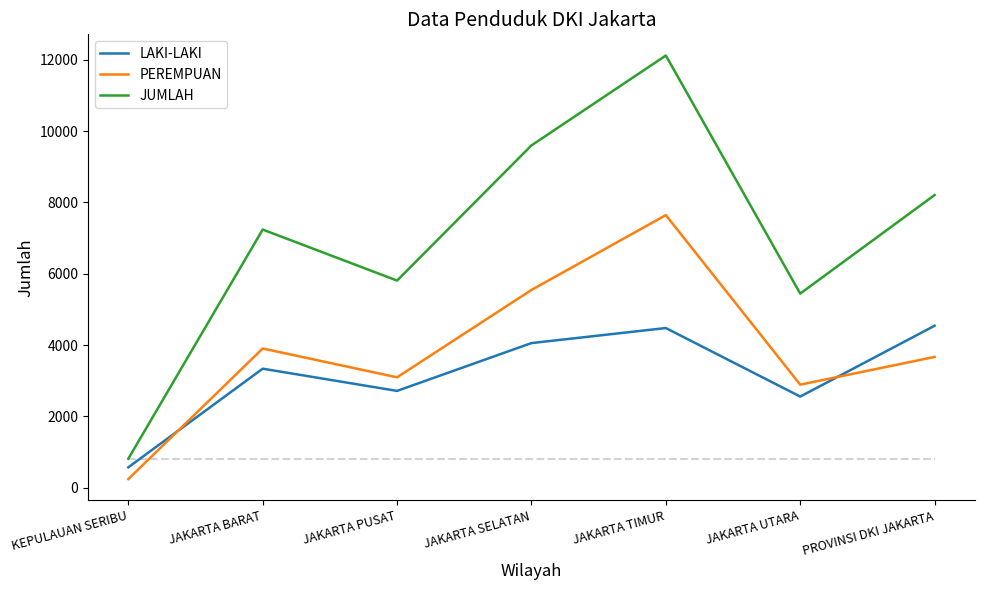

True or false: JUMLAH and PEREMPUAN cross at least once.

False